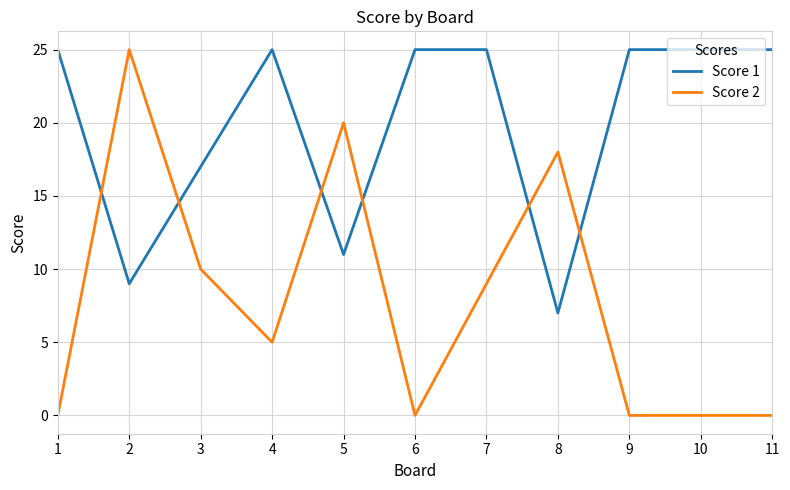

What is the greatest value displayed?

25